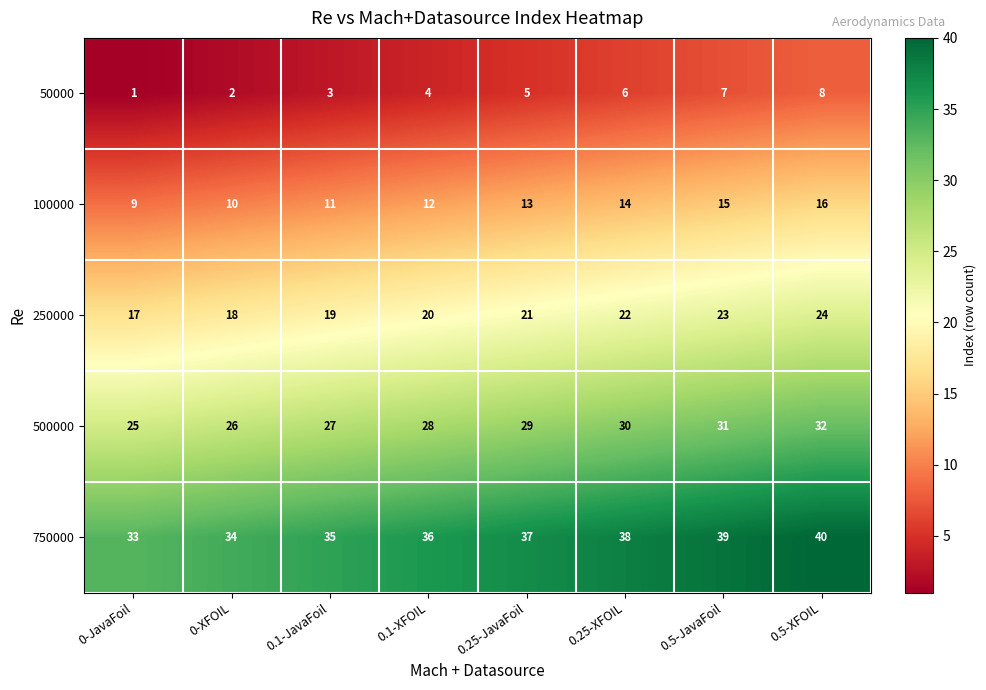

At which category does the chart reach its peak across all series?

0.5-XFOIL